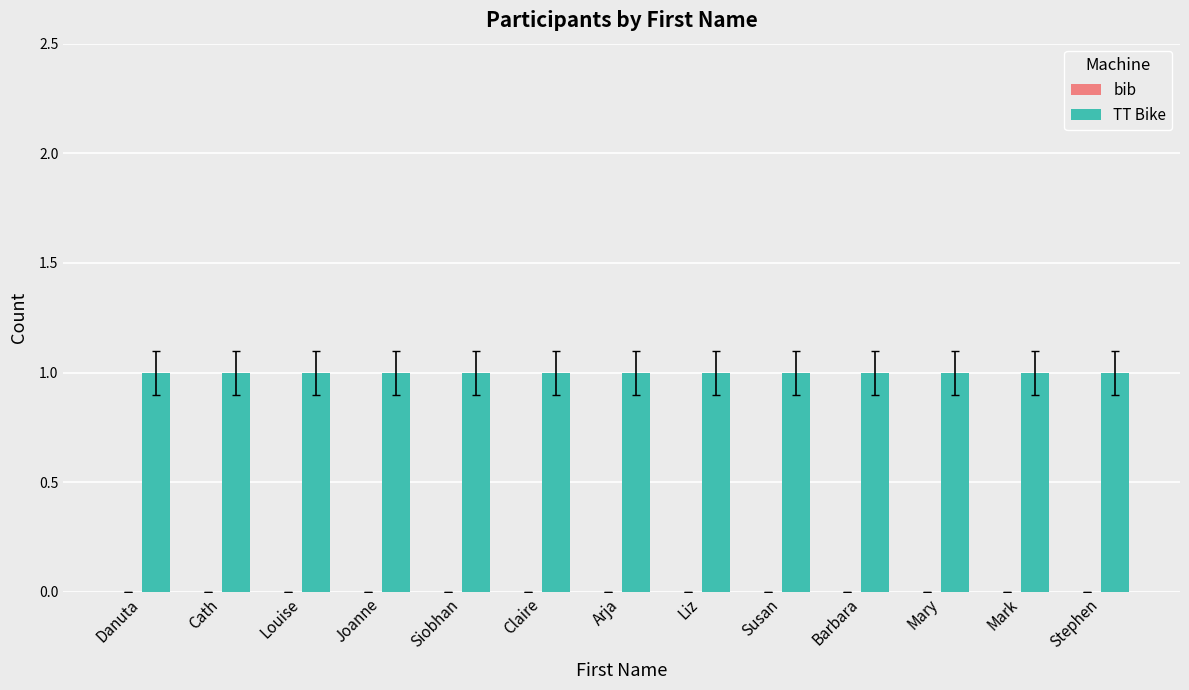

Rank the series by their maximum value, from lowest to highest.

bib, TT Bike